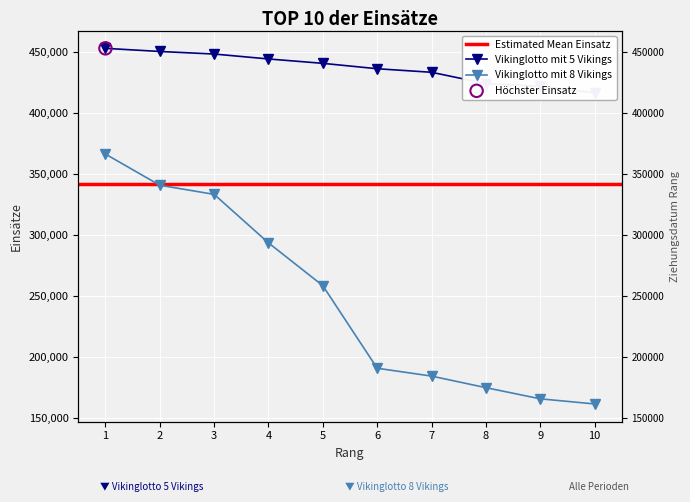

Is the value of Vikinglotto mit 5 Vikings at 2 greater than the value of Vikinglotto mit 8 Vikings at 3?

Yes